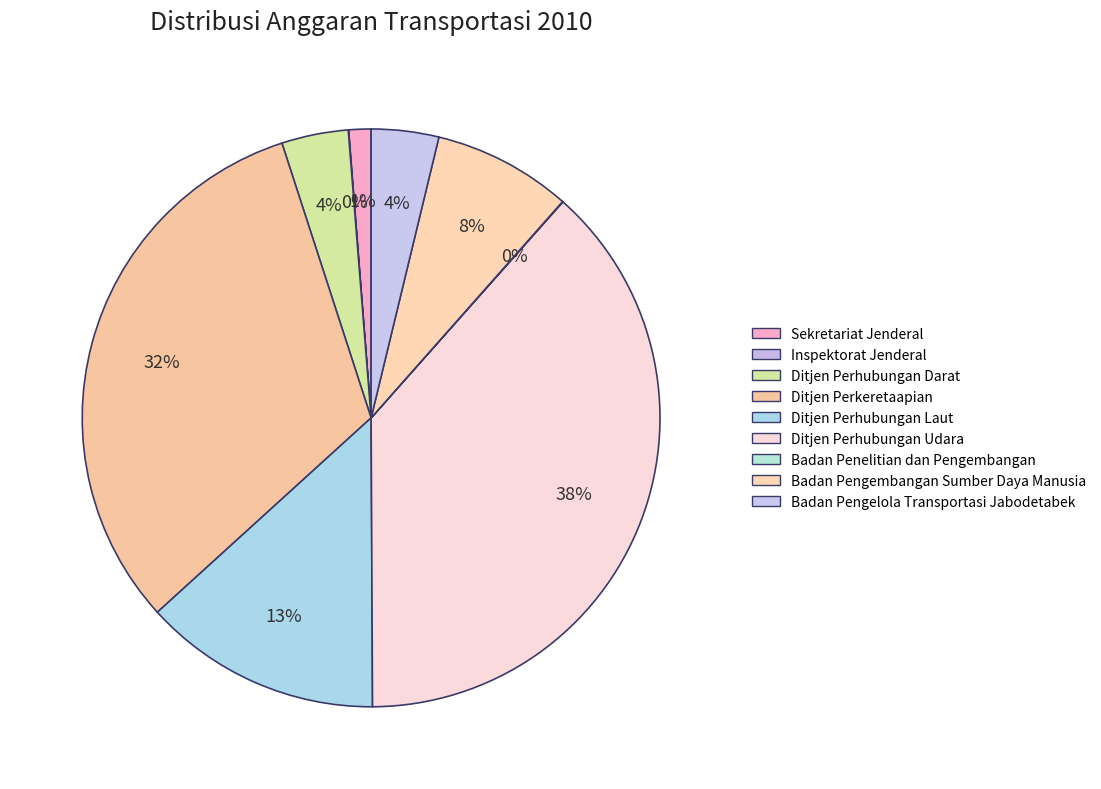

How many slices are in this pie chart?

9